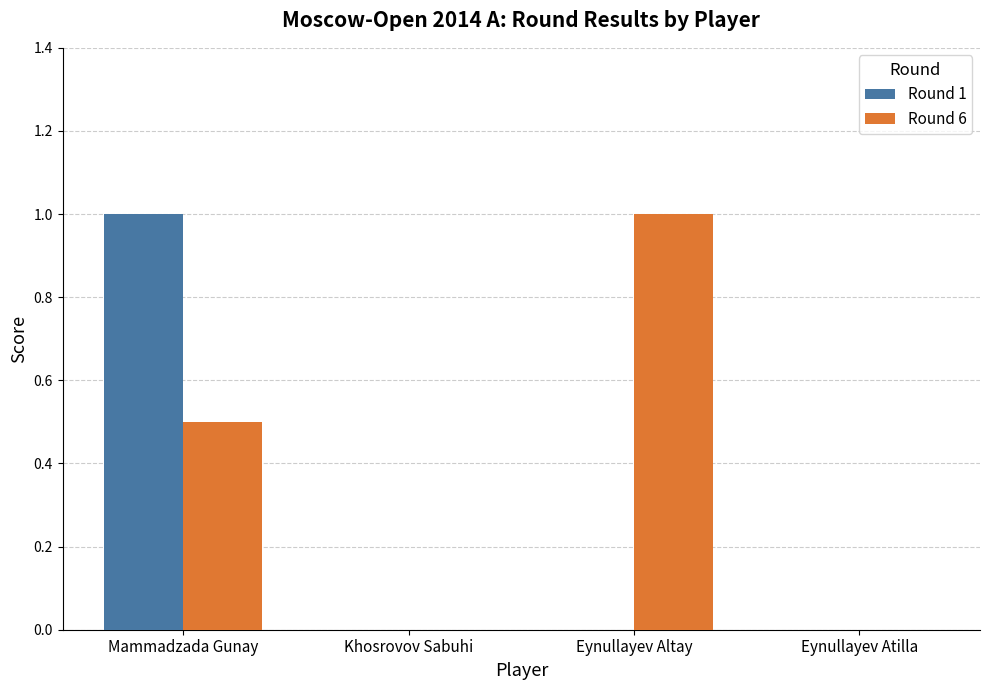

Is it true that Round 6 equals 0.5 at Mammadzada Gunay?

True